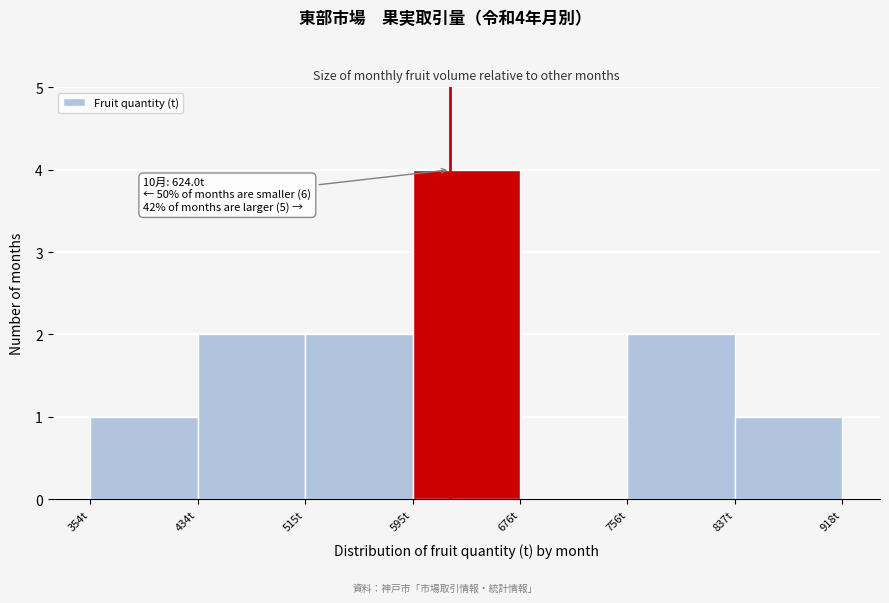

Over which range of the x-axis is the bar tallest?

600 to 680